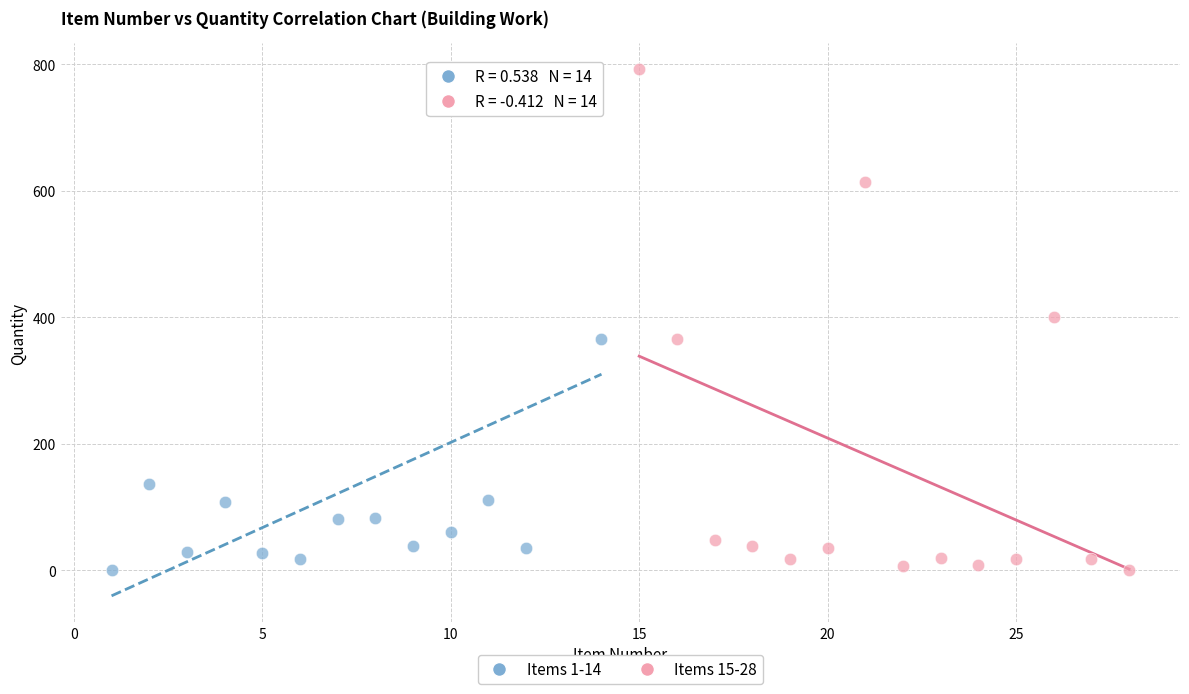

What are all the series names shown in the legend?

Items 1-14, Items 15-28